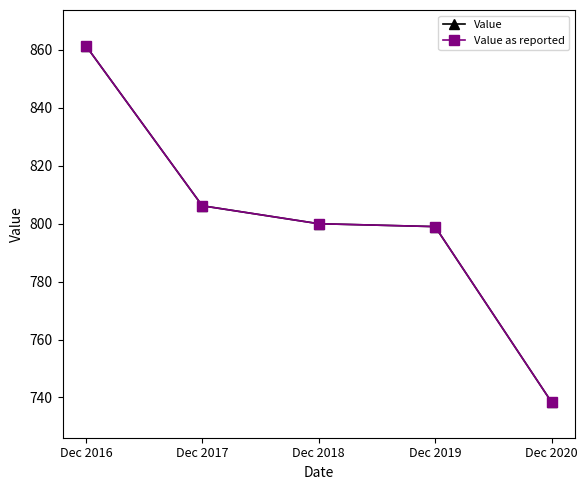

Does the chart have visible grid lines?

No